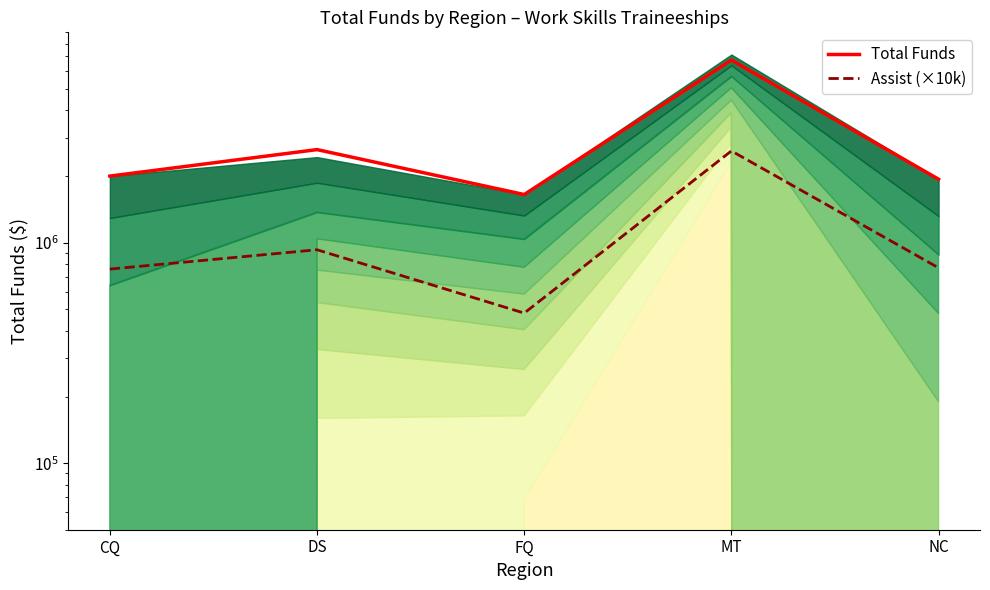

True or false: Total Funds and Assist (×10k) intersect in this chart.

False